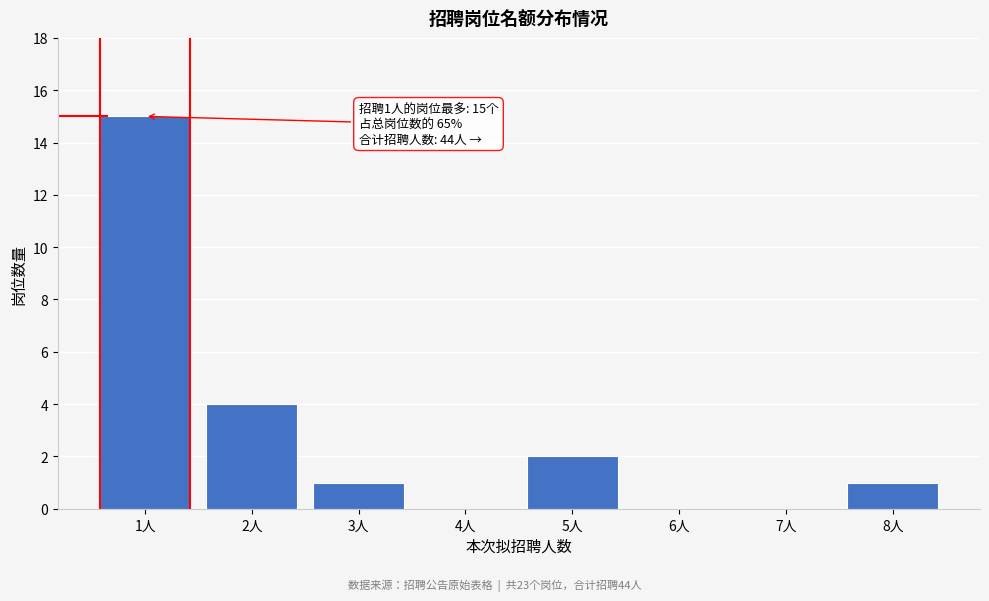

Reading left to right, list all the values displayed in this chart.

1人=15	2人=4	3人=1	4人=0	5人=2	6人=0	7人=0	8人=1